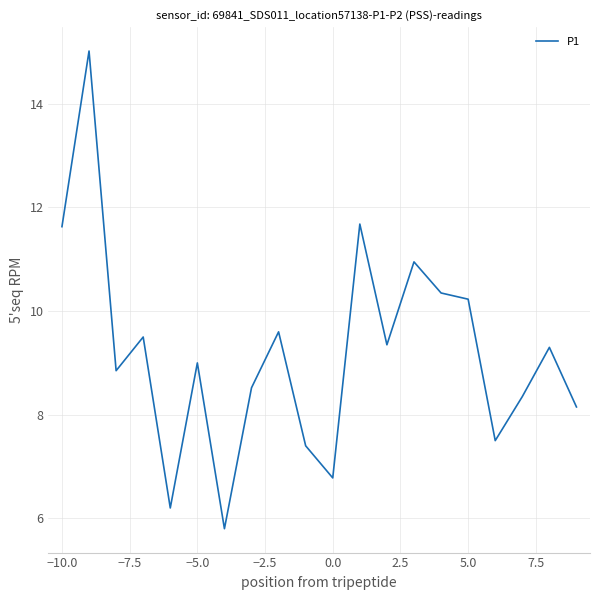

What is the difference between the maximum and minimum values?

9.2